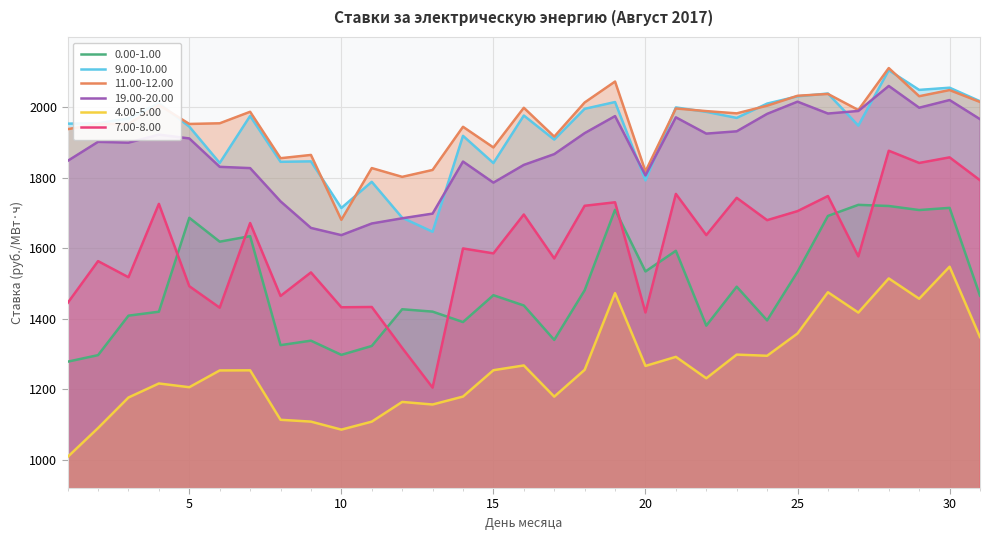

True or false: 19.00-20.00 and 7.00-8.00 intersect in this chart.

False